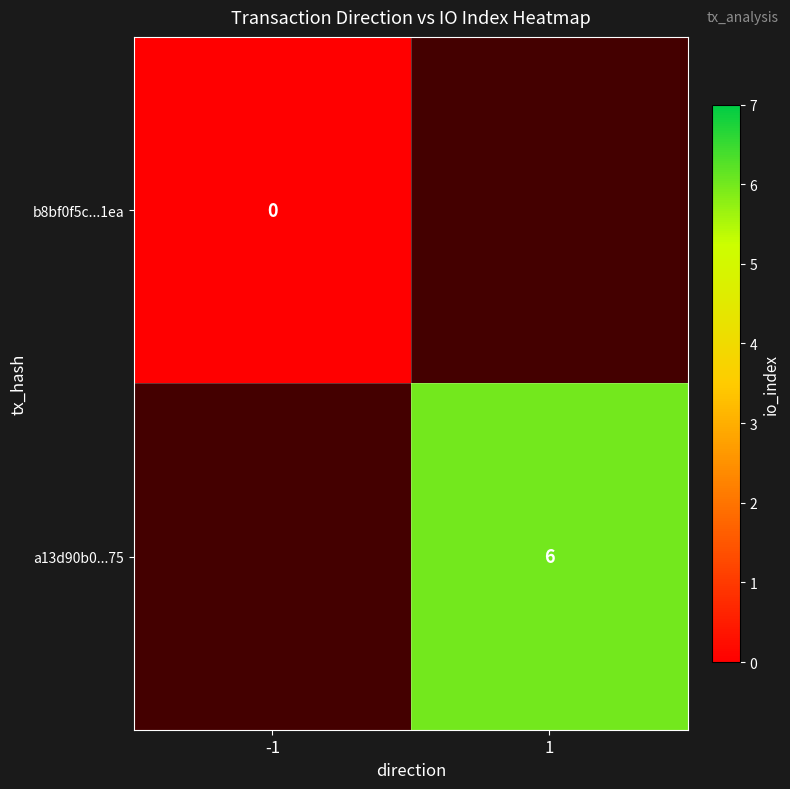

Is it true that a13d90b0...75 equals 6 at 1?

True